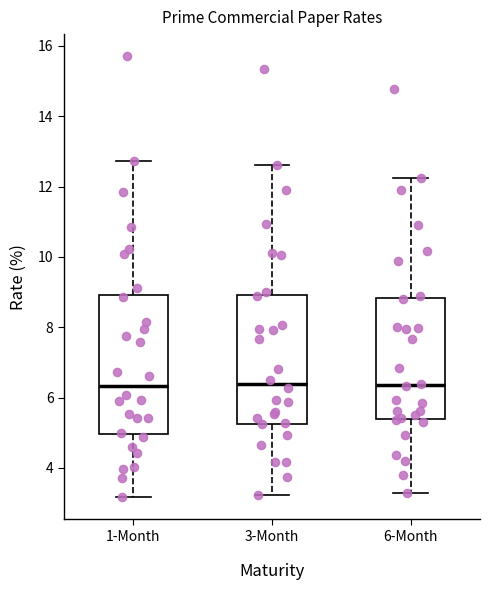

Comparing the boxes themselves (not the whiskers), which one is the tallest?

1-Month